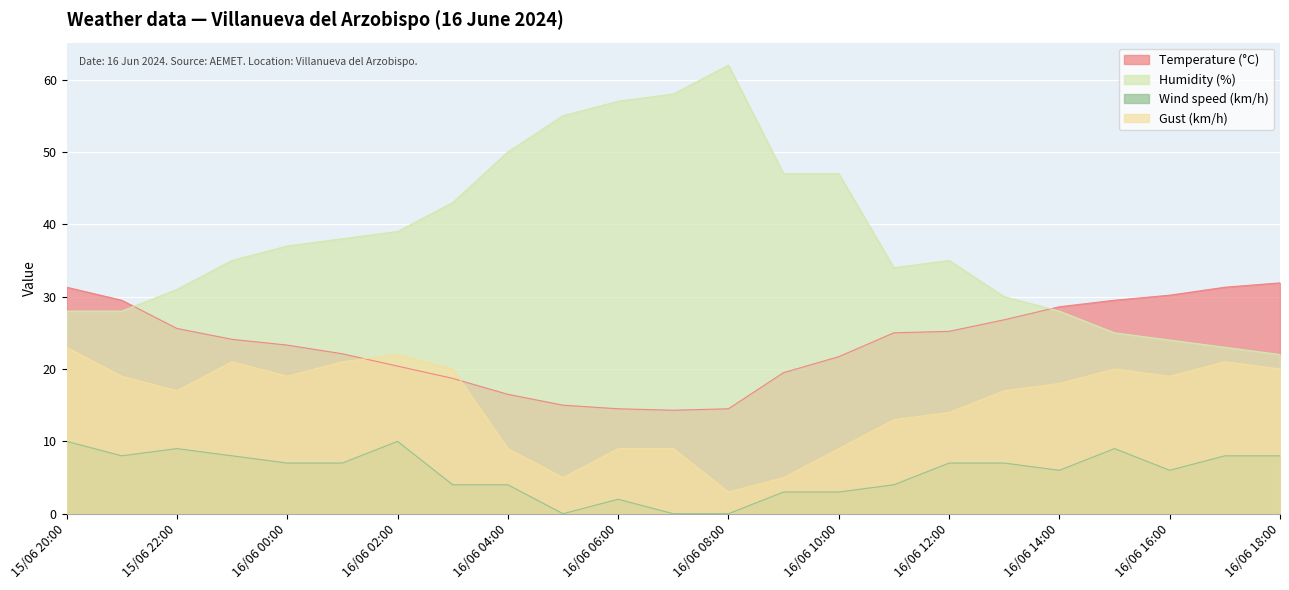

Is it true that Humidity (%) equals 28.0 at 15/06 20:00?

True